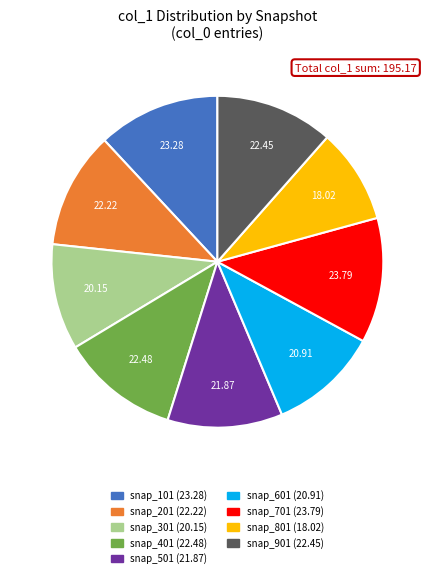

Is there a majority slice in this chart?

No